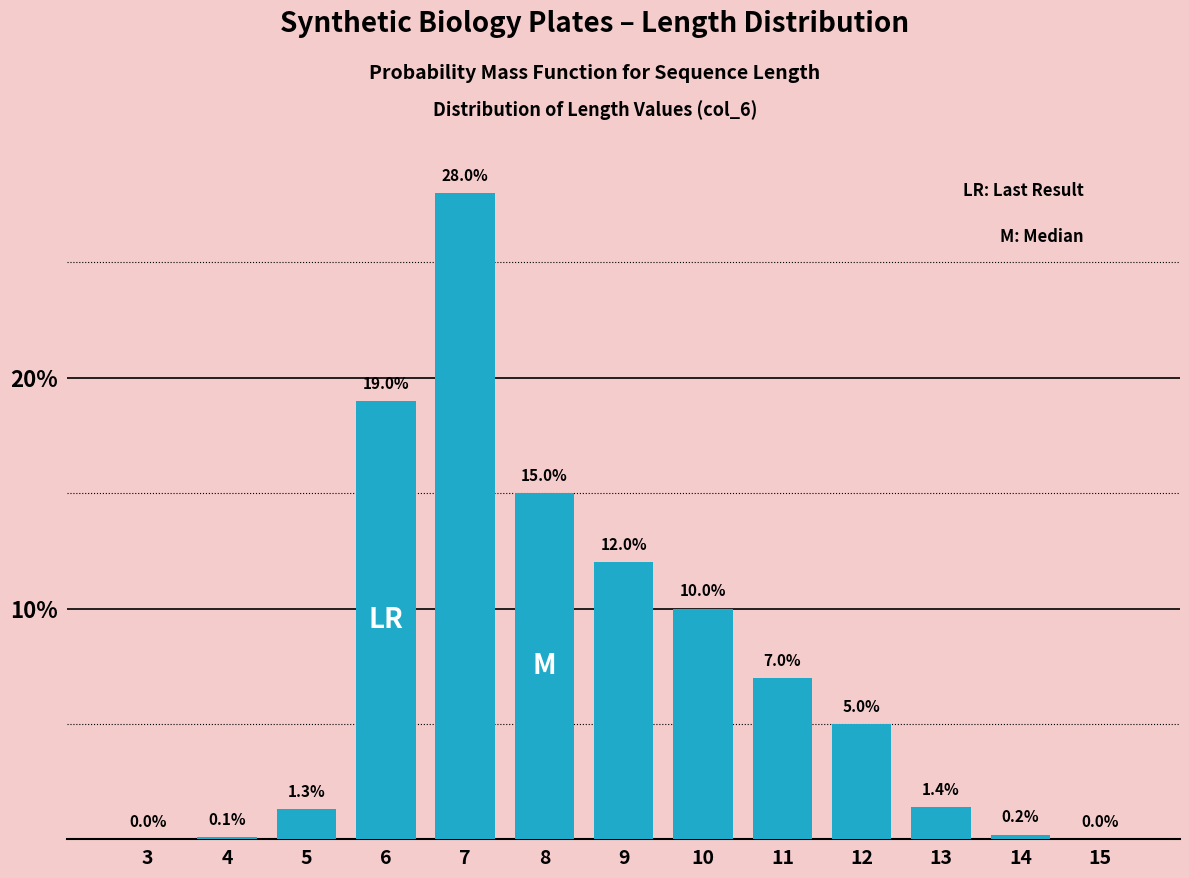

Reading left to right, extract all data points from this chart.

3=0.0	4=0.1	5=1.3	6=19.0	7=28.0	8=15.0	9=12.0	10=10.0	11=7.0	12=5.0	13=1.4	14=0.2	15=0.0